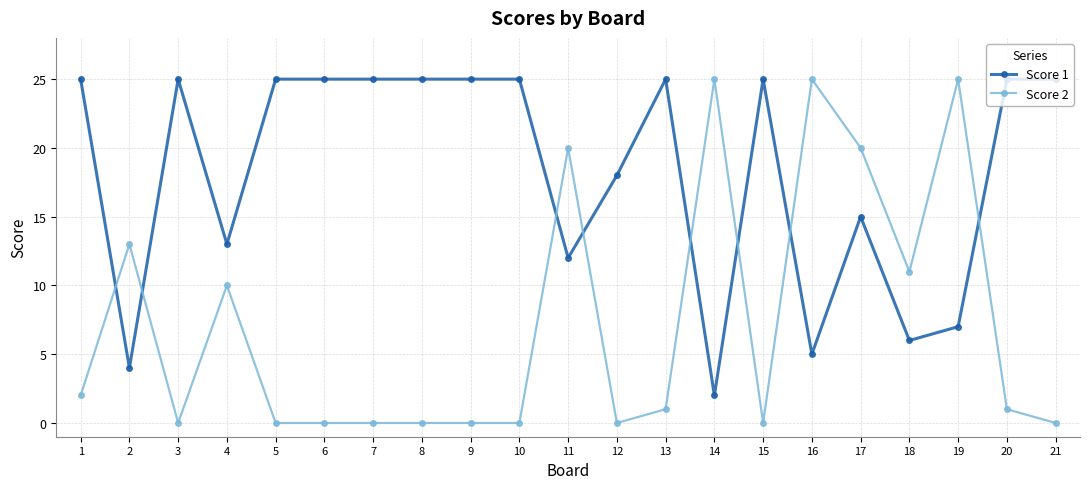

Which series has the largest range (max minus min)?

Score 2